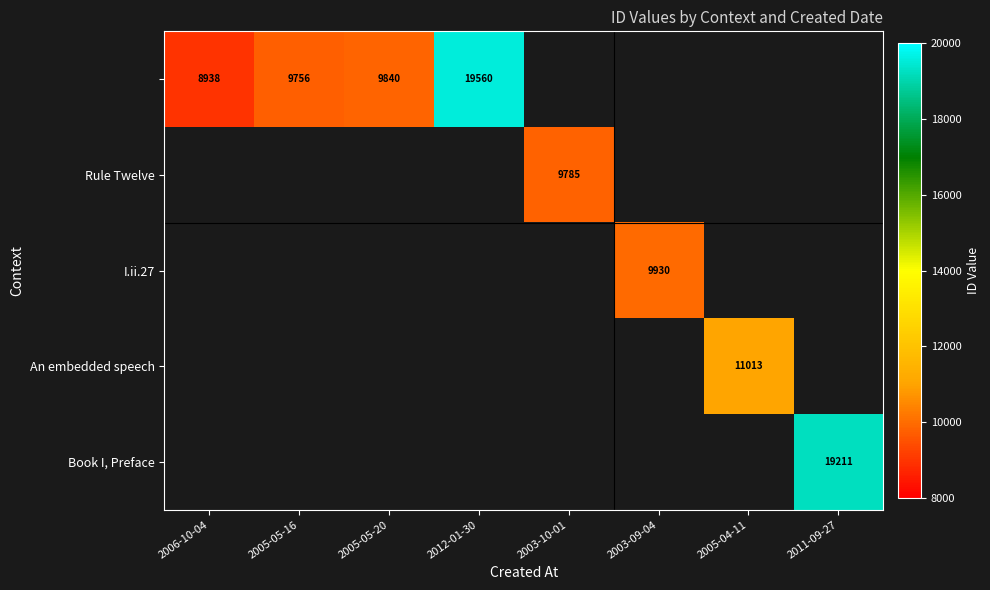

Which label corresponds to the largest value in the chart?

2012-01-30